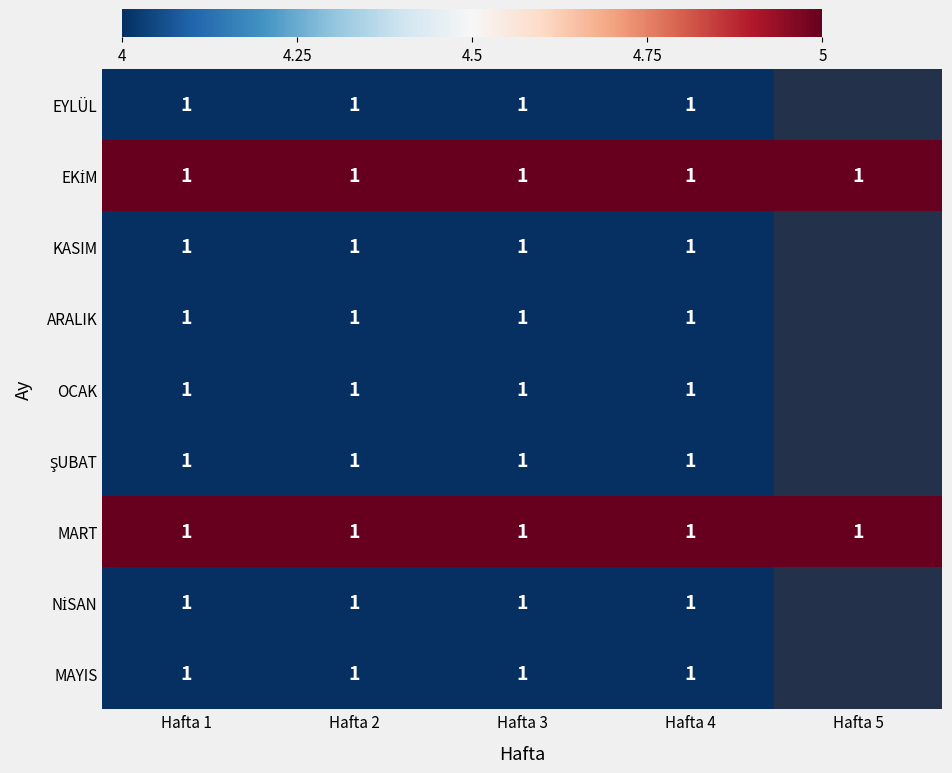

True or false: EYLÜL has a value of 1 at Hafta 2.

True